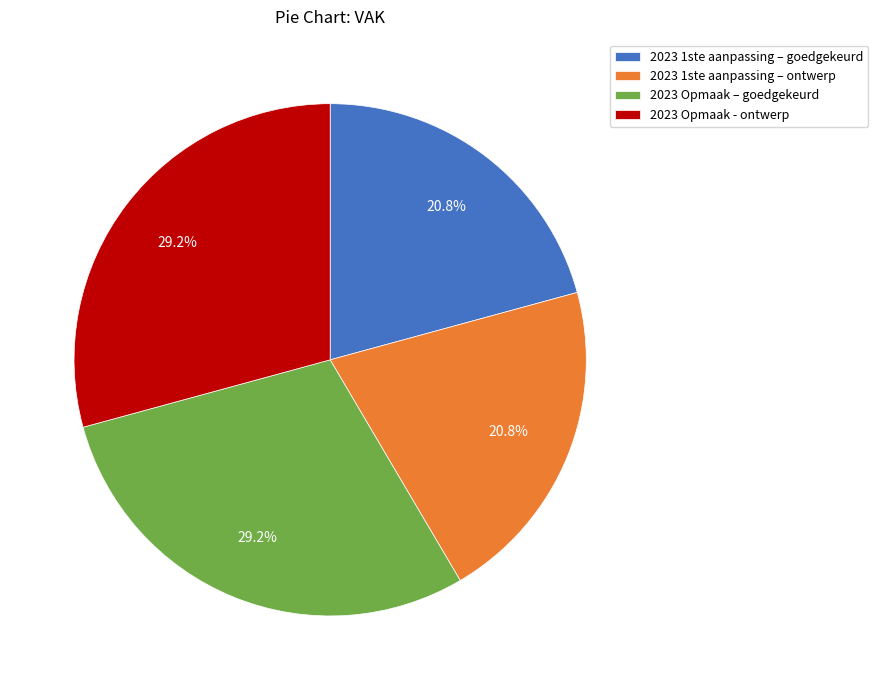

Approximately how many times larger is the value at 2023 Opmaak – goedgekeurd compared to 2023 1ste aanpassing – goedgekeurd?

1.4